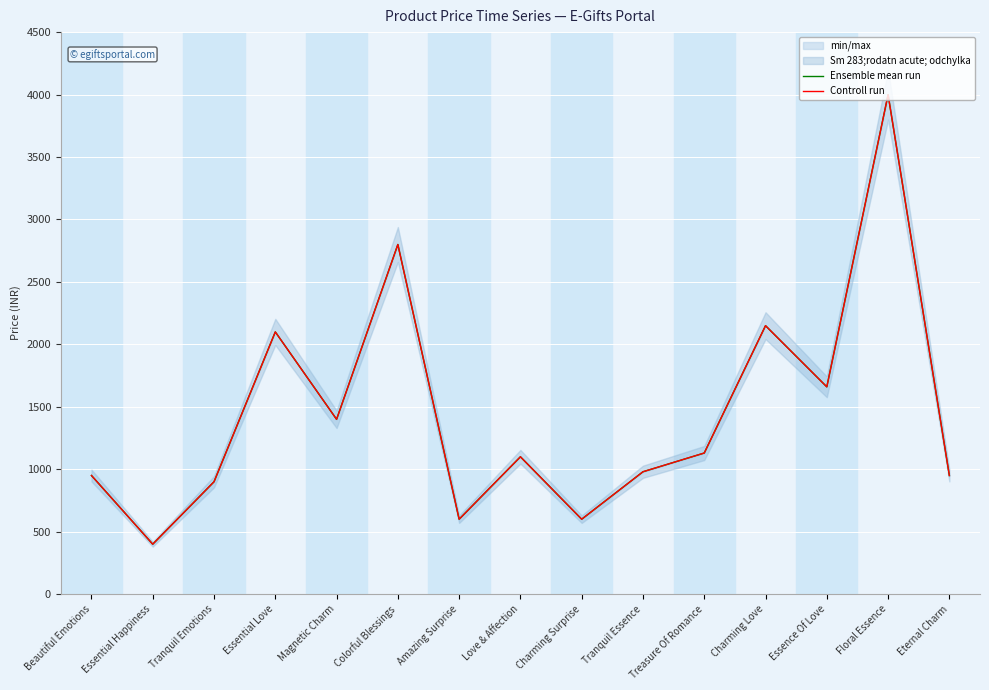

Reading left to right, what are all the values shown in this chart?

Ensemble mean run: 949	399	899	2099	1399	2799	599	1099	599	979	1129	2149	1659	3999	949
Controll run: 949	399	899	2099	1399	2799	599	1099	599	979	1129	2149	1659	3999	949